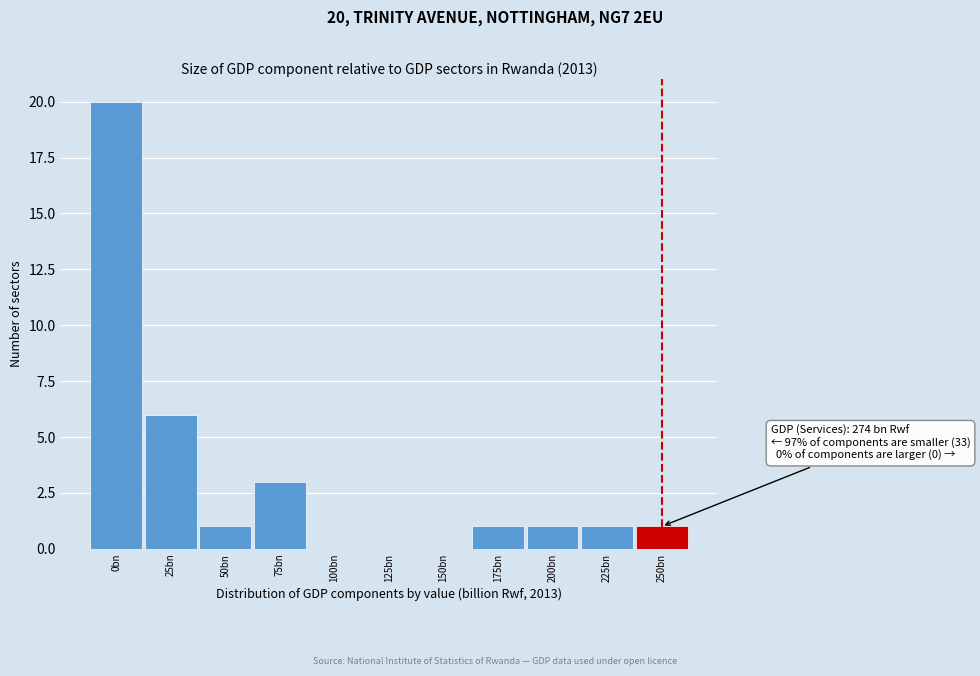

Reading right to left, transcribe all the data shown in this chart.

250bn=1	225bn=1	200bn=1	175bn=1	150bn=0	125bn=0	100bn=0	75bn=3	50bn=1	25bn=6	0bn=20